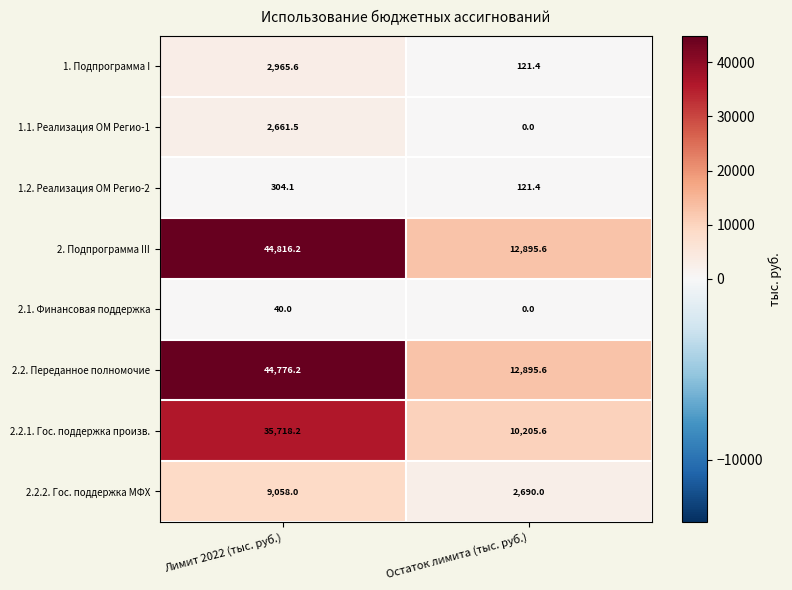

What is the difference between the maximum and minimum values in the 1.1. Реализация ОМ Регио-1 series?

2661.5